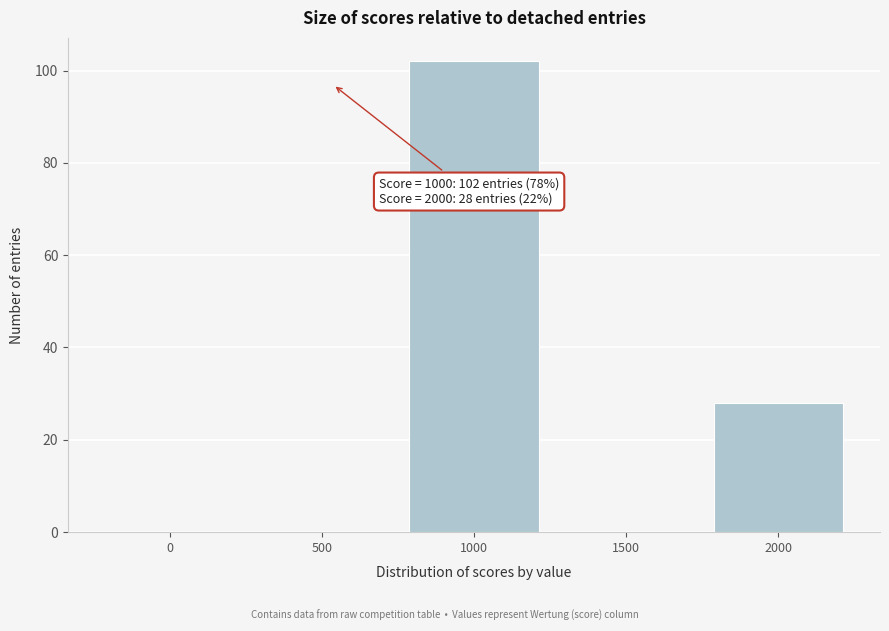

Reading left to right, list all the values displayed in this chart.

0=0	500=0	1000=102	1500=0	2000=28